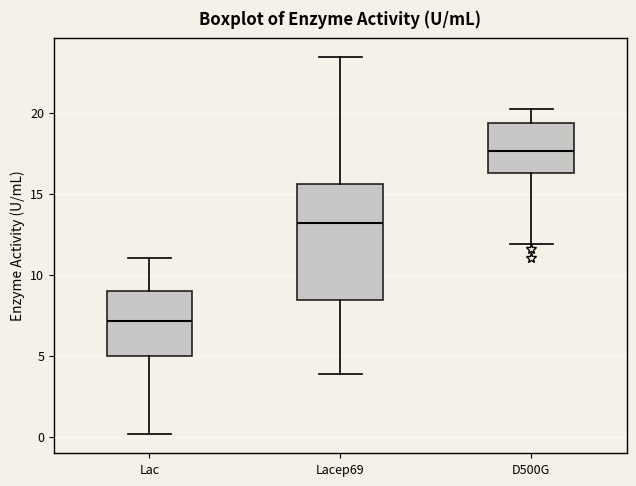

Reading left to right, read every box against the y-axis: the position of its median line, the range the box covers, and the ends of its whiskers. The values are not printed on the chart, so give them approximately, as read against the axis.

Lac: median 7.0, box 5.0 to 9.0, whiskers 0.0 to 11.0
Lacep69: median 13.0, box 8.5 to 15.5, whiskers 4.0 to 23.5
D500G: median 17.5, box 16.5 to 19.5, whiskers 12.0 to 20.0